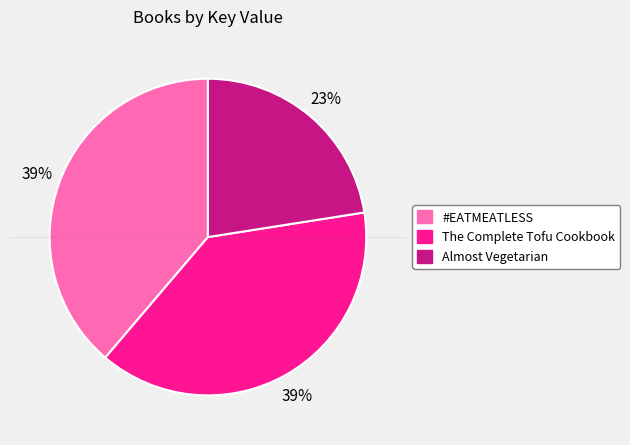

To the nearest percent, what percentage of the pie is Almost Vegetarian?

23%